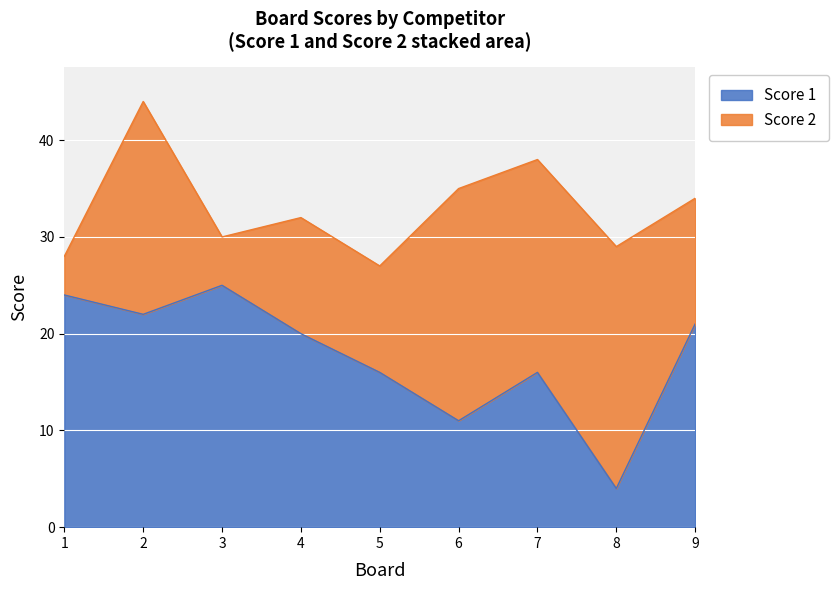

True or false: Score 1 has a value of 11 at 6.

True